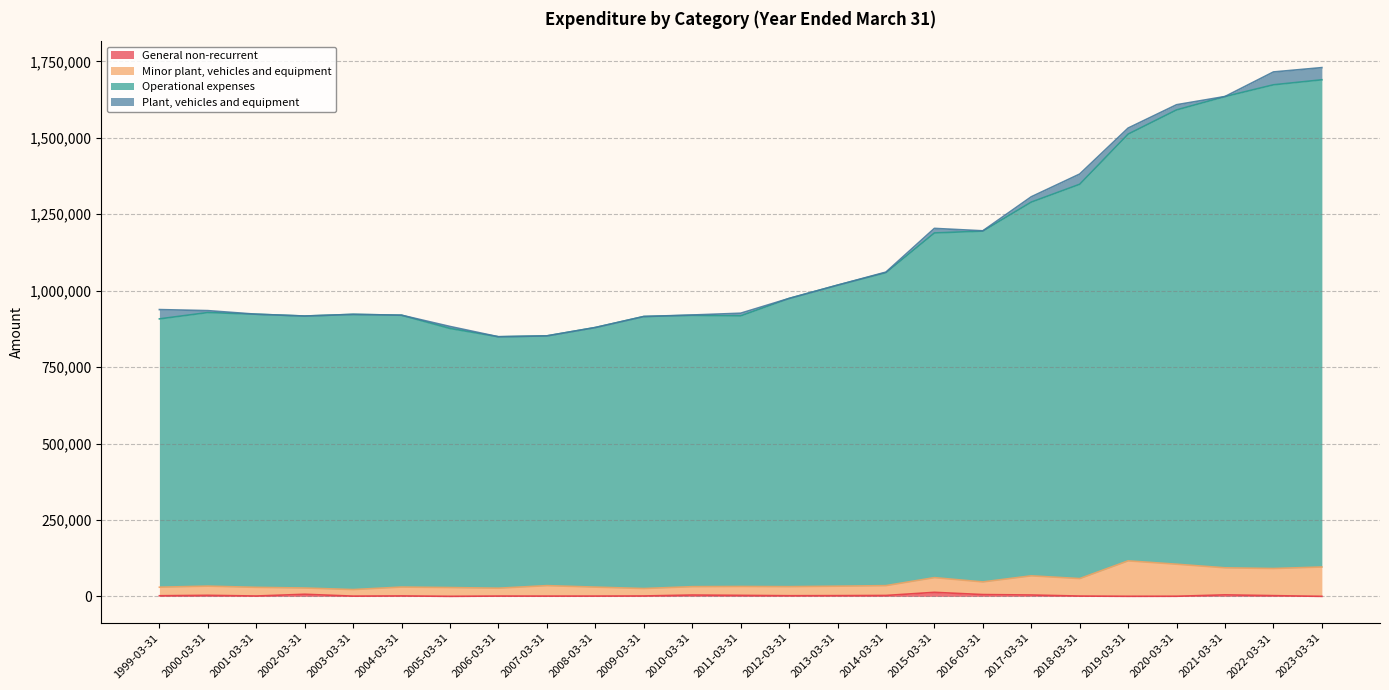

True or false: Minor plant, vehicles and equipment and Operational expenses cross at least once.

False